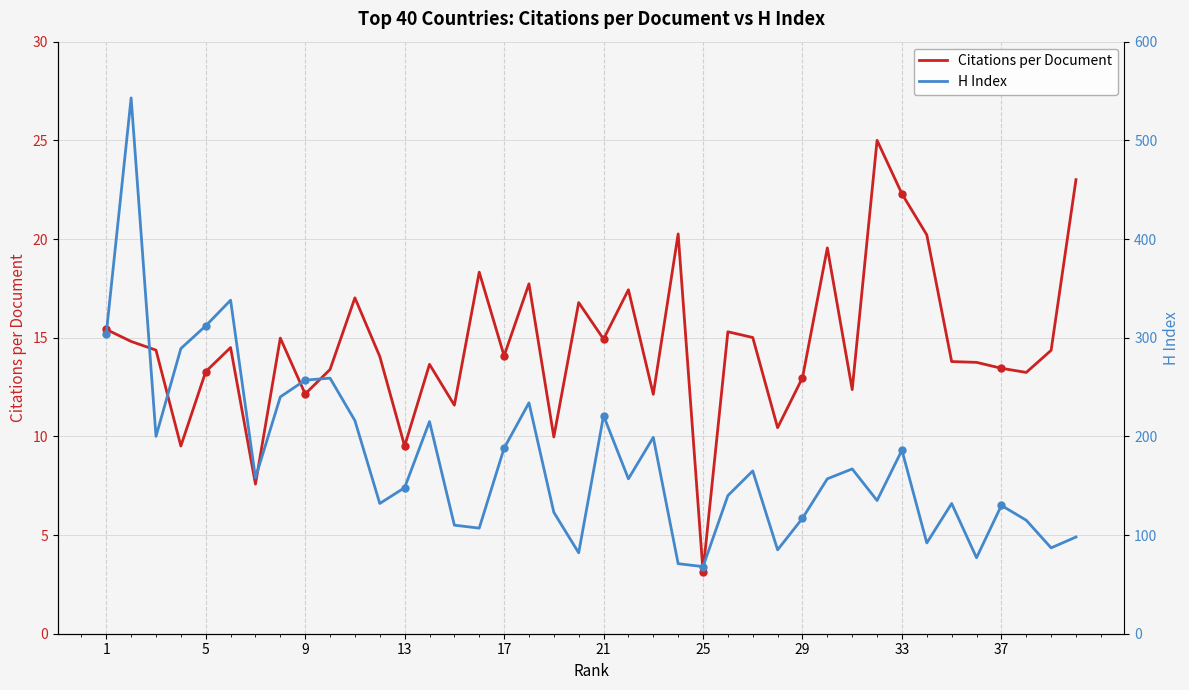

Is this an area chart (filled region under the line)?

No